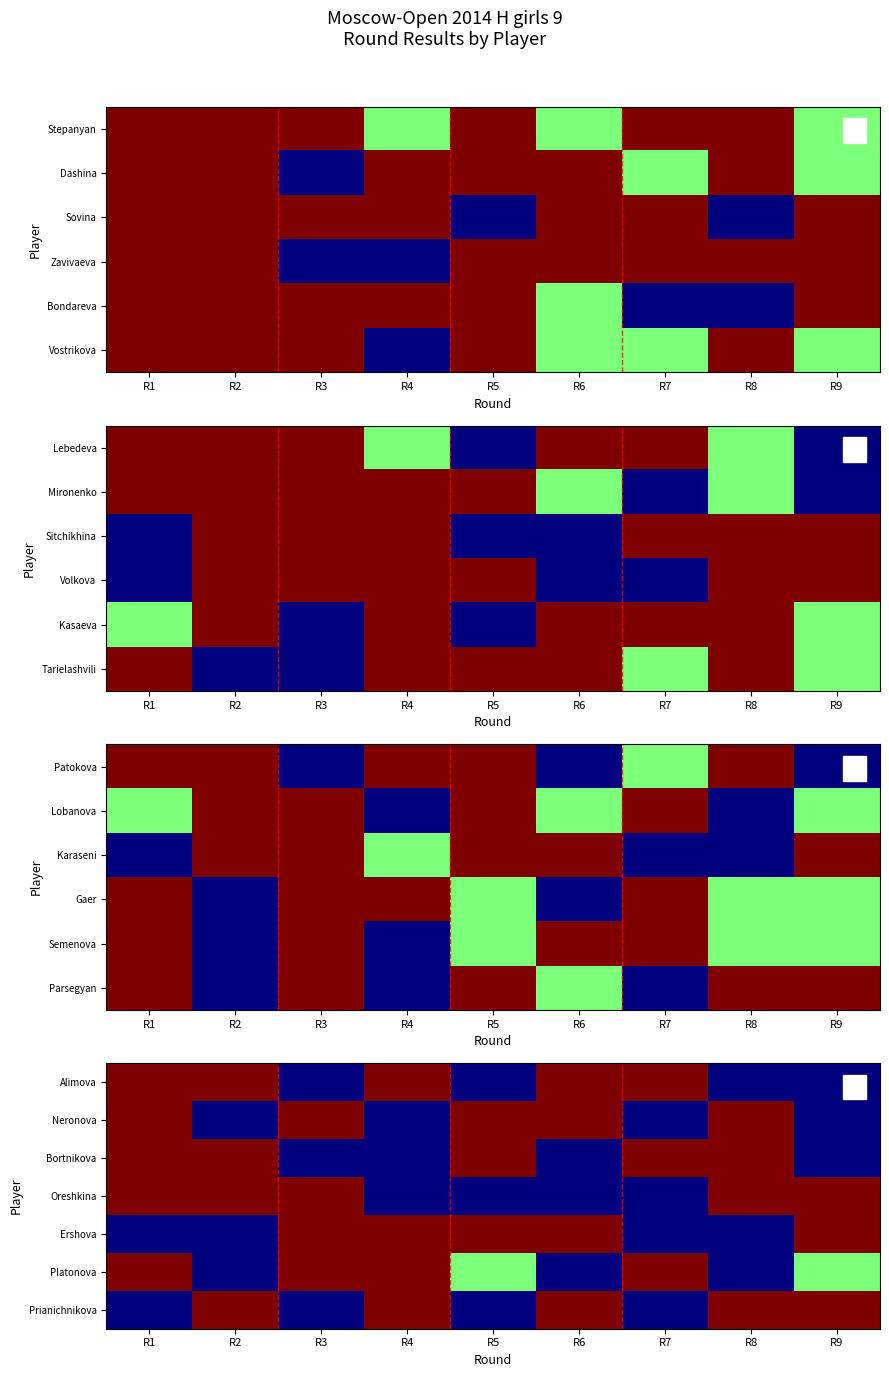

The Prianichnikova series shows 0.6 at R1. True or false?

False